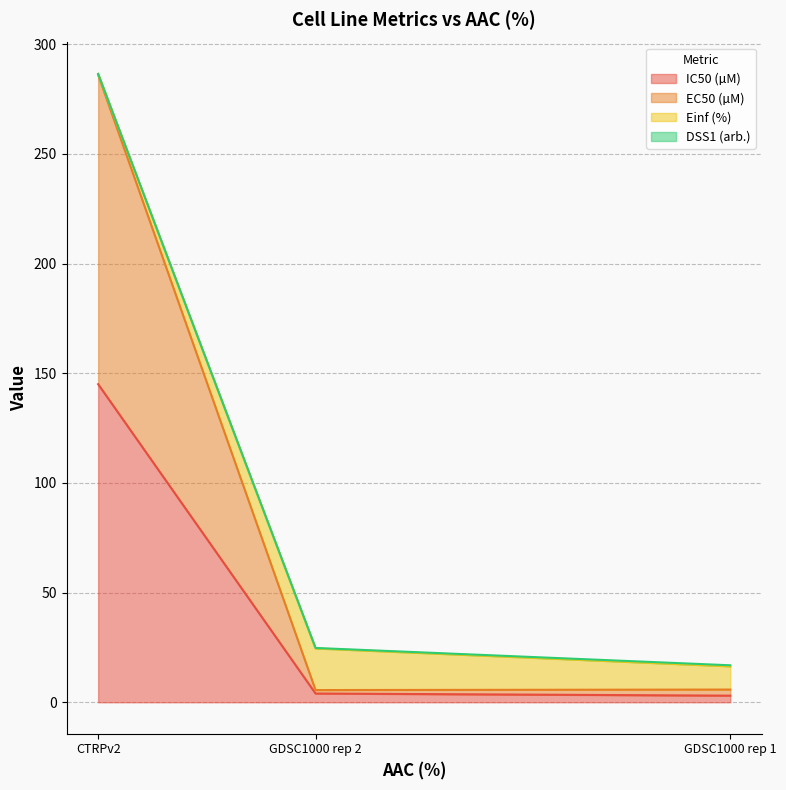

True or false: IC50 (µM) has a value of 5.4 at GDSC1000 rep 2.

False